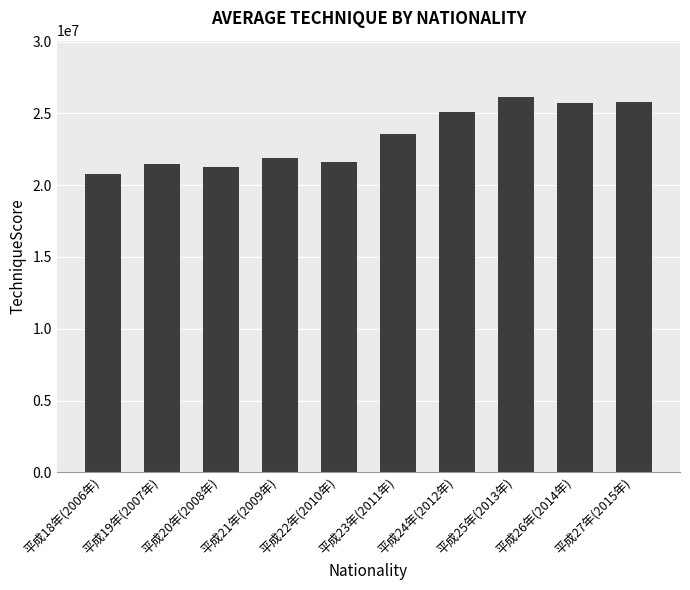

What is the label of the 10th bar from the right?

平成18年(2006年)